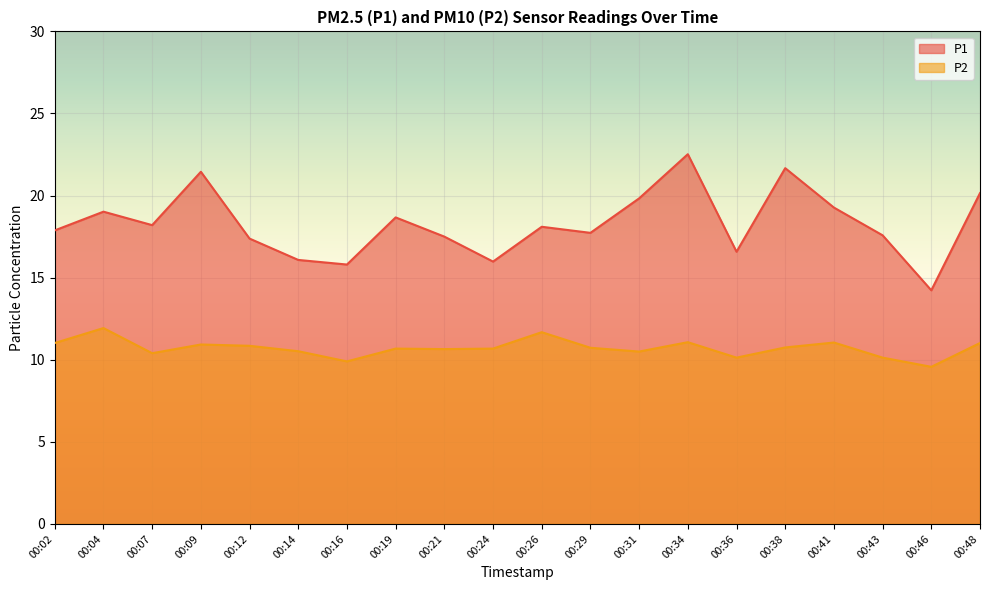

At which category does P1 reach its first local valley?

00:07